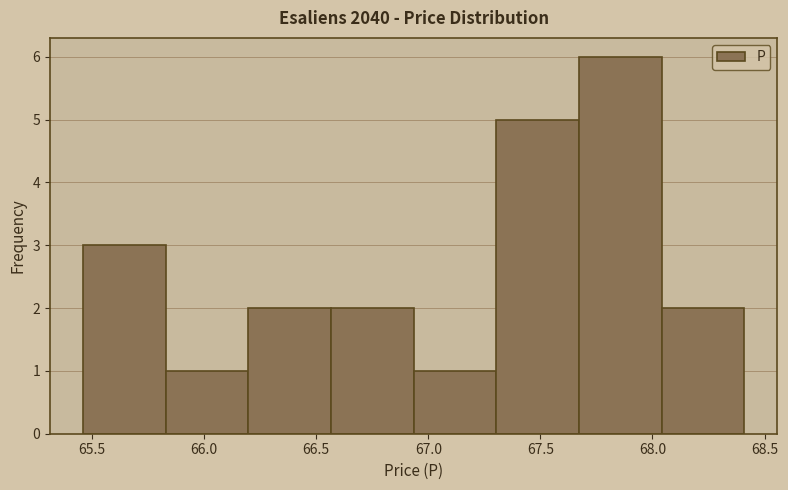

Reading left to right, list every bar in this chart as the range it spans on the x-axis followed by its height. Neither the bar edges nor the heights are printed on the chart, so give them approximately, as read against the axes.

65.45 to 65.85: 3
65.85 to 66.20: 1
66.20 to 66.55: 2
66.55 to 66.95: 2
66.95 to 67.30: 1
67.30 to 67.65: 5
67.65 to 68.05: 6
68.05 to 68.40: 2